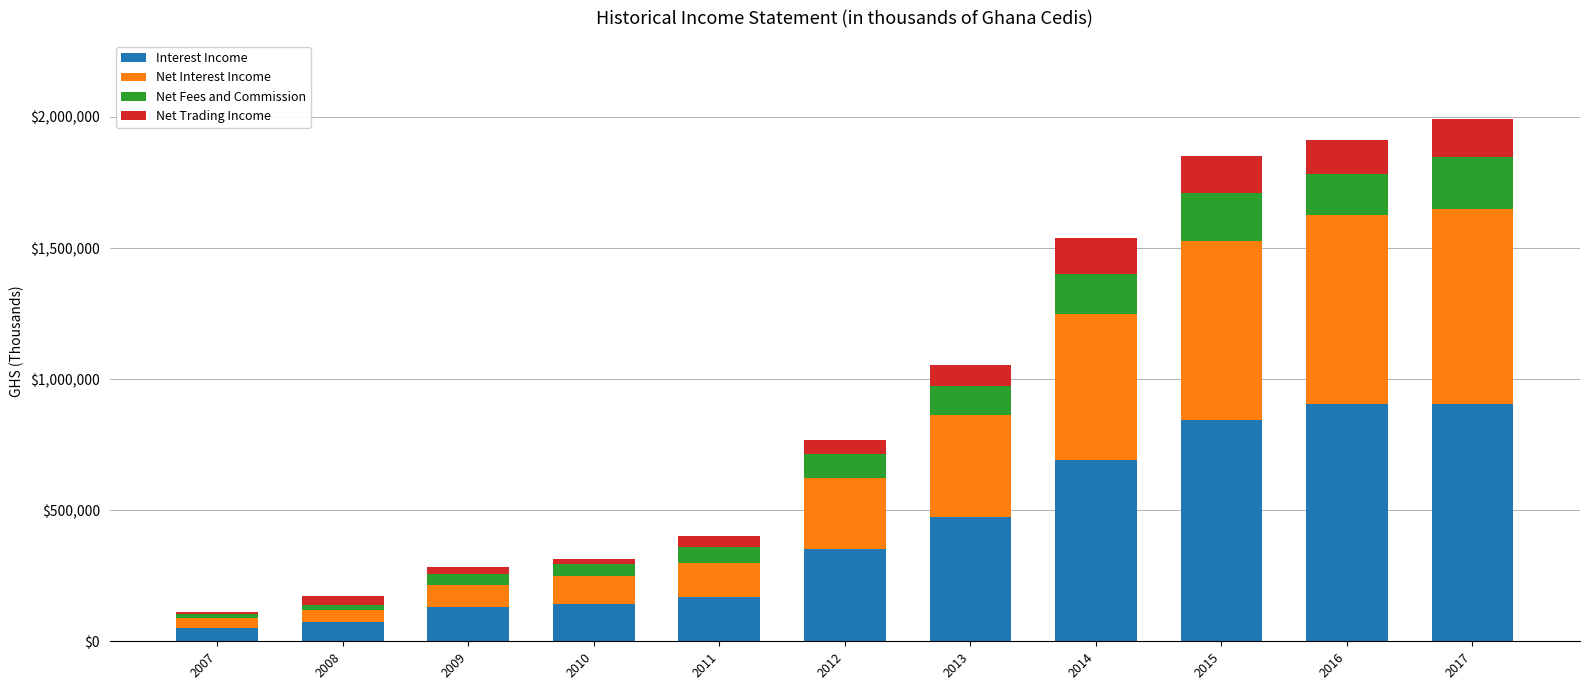

What is the sum of all Interest Income values?

4741762